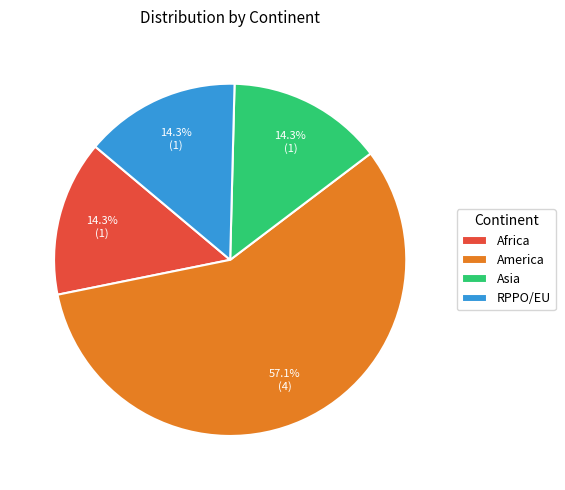

What is the ratio of the value at America to the value at Africa?

4.0